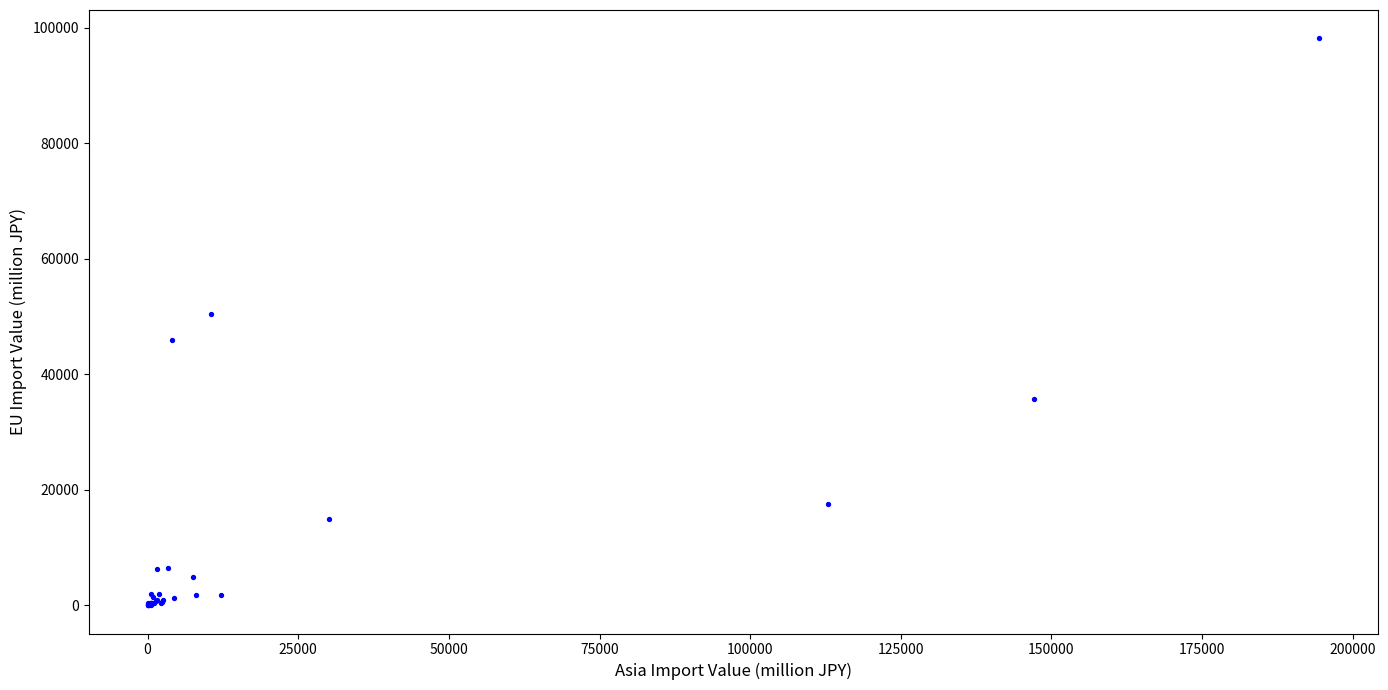

What Y value in the scatter plot is closest to 49081?

50470.8